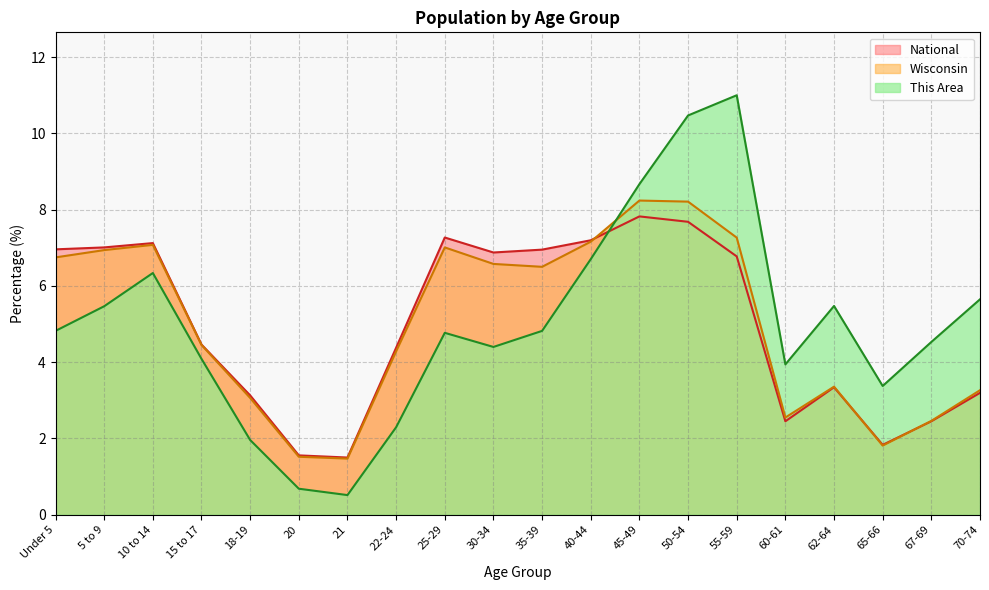

What are all the series names shown in the legend?

National, Wisconsin, This Area